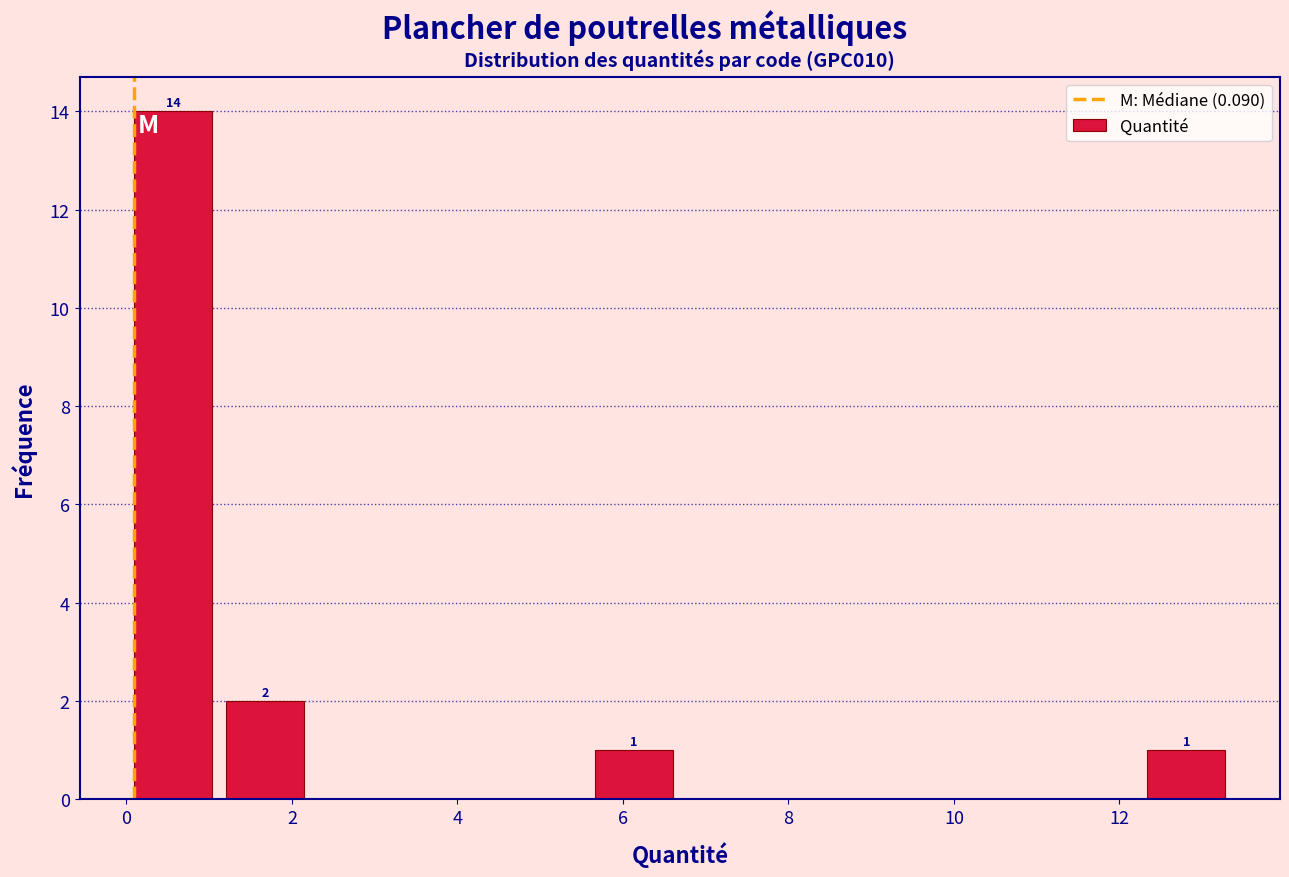

Over which range of the x-axis is the bar tallest?

0.0 to 1.2